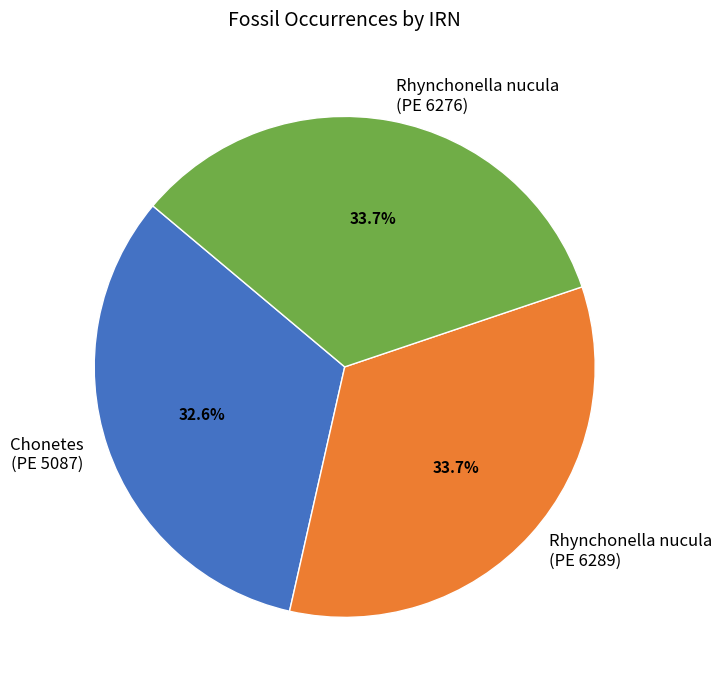

Which category has the smallest portion of the pie?

Chonetes (PE 5087)